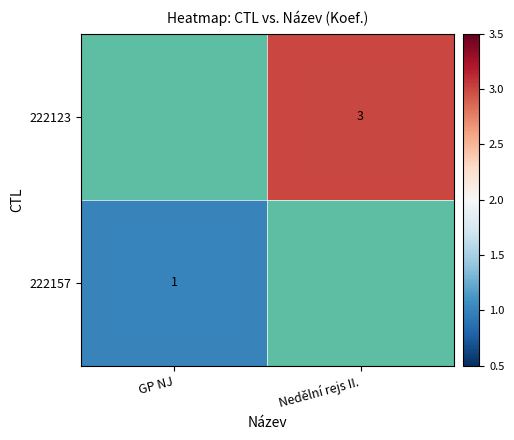

True or false: 222123 has a value of 5 at Nedělní rejs II..

False